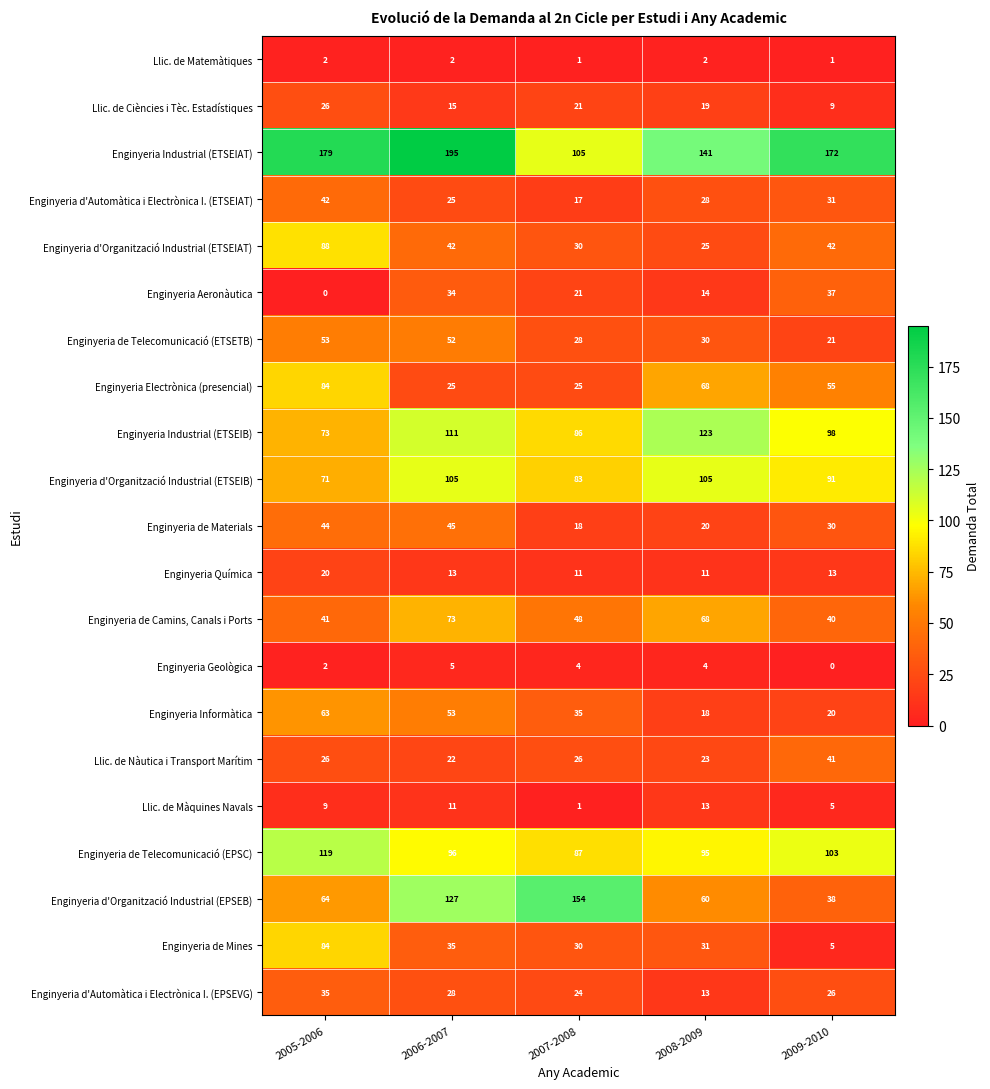

What is the difference between the maximum and minimum values in the Enginyeria de Telecomunicació (ETSETB) series?

32